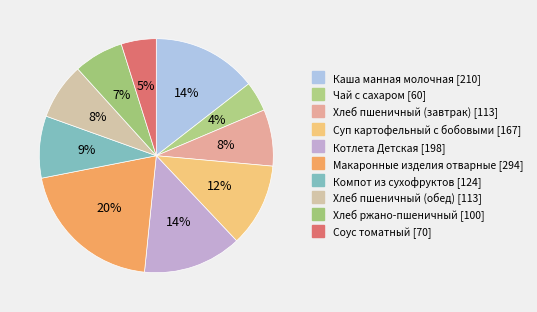

To the nearest percent, what is the difference between the largest and smallest slice percentages?

16%